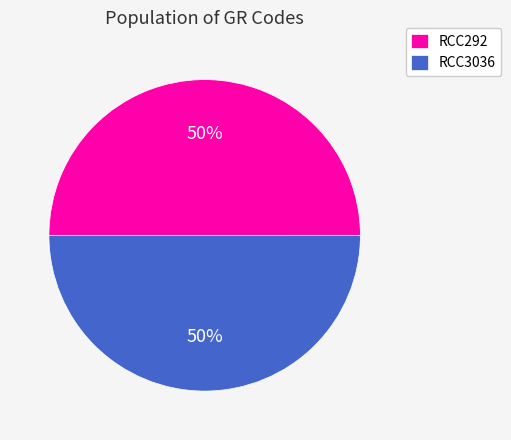

How many segments does this pie chart have?

2